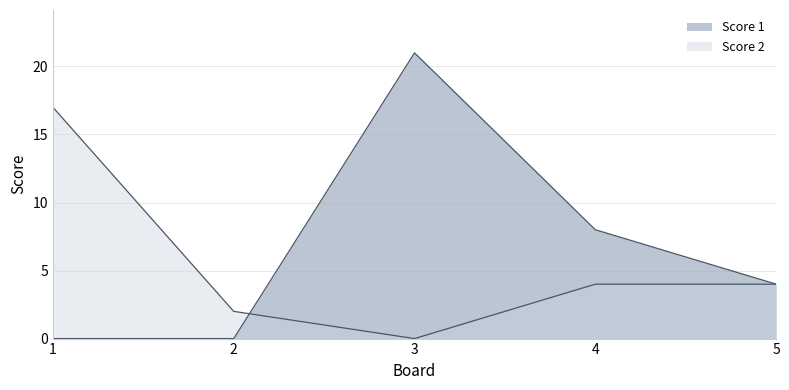

Which series has the widest spread of values?

Score 1